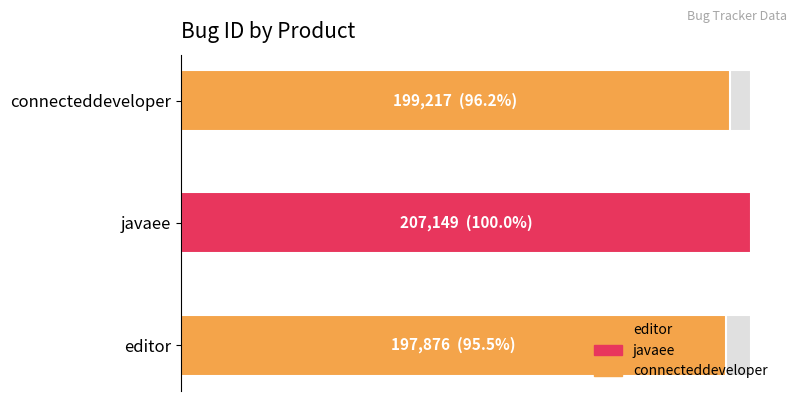

Which label corresponds to the largest value in the chart?

javaee